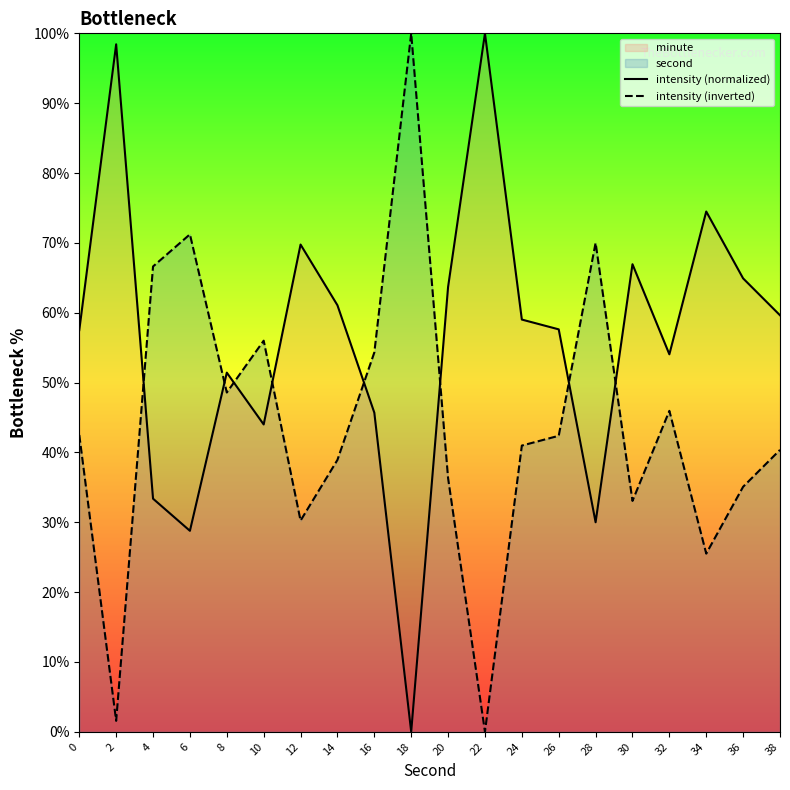

What is the highest value of the intensity (normalized) series?

100.0